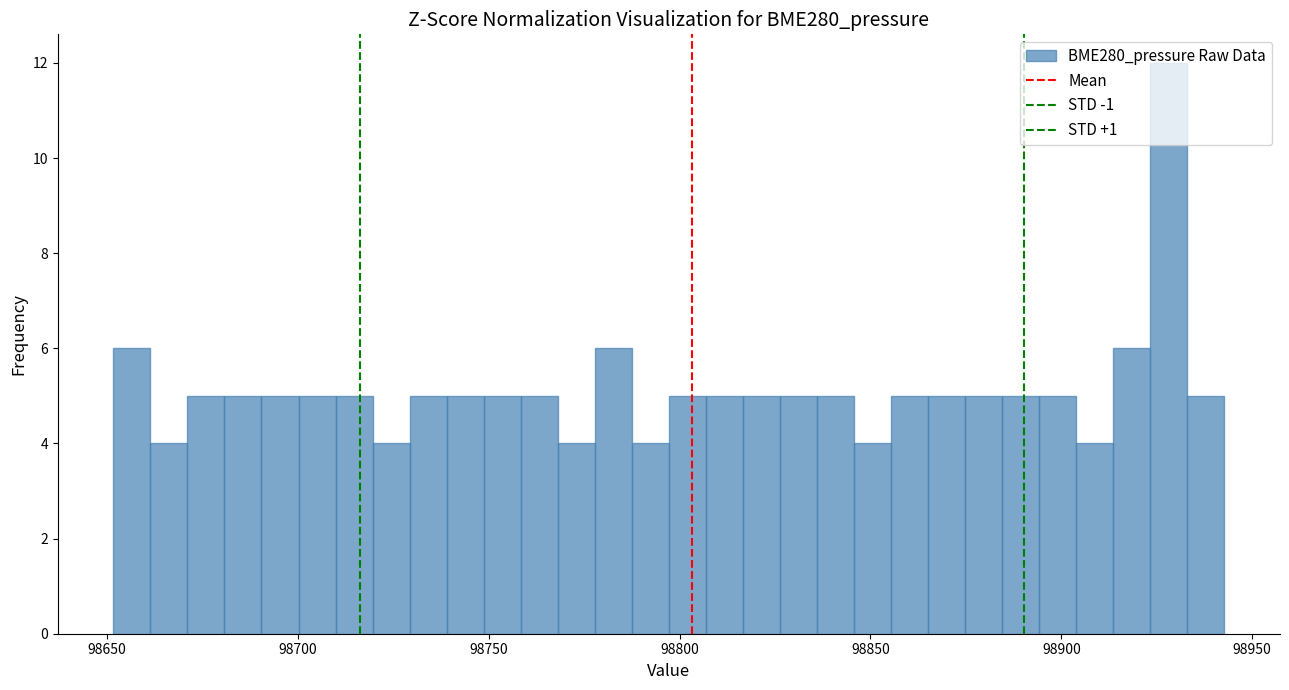

Around what value on the x-axis is the tallest bar? Give the approximate position of its centre, as read against the axis.

98930